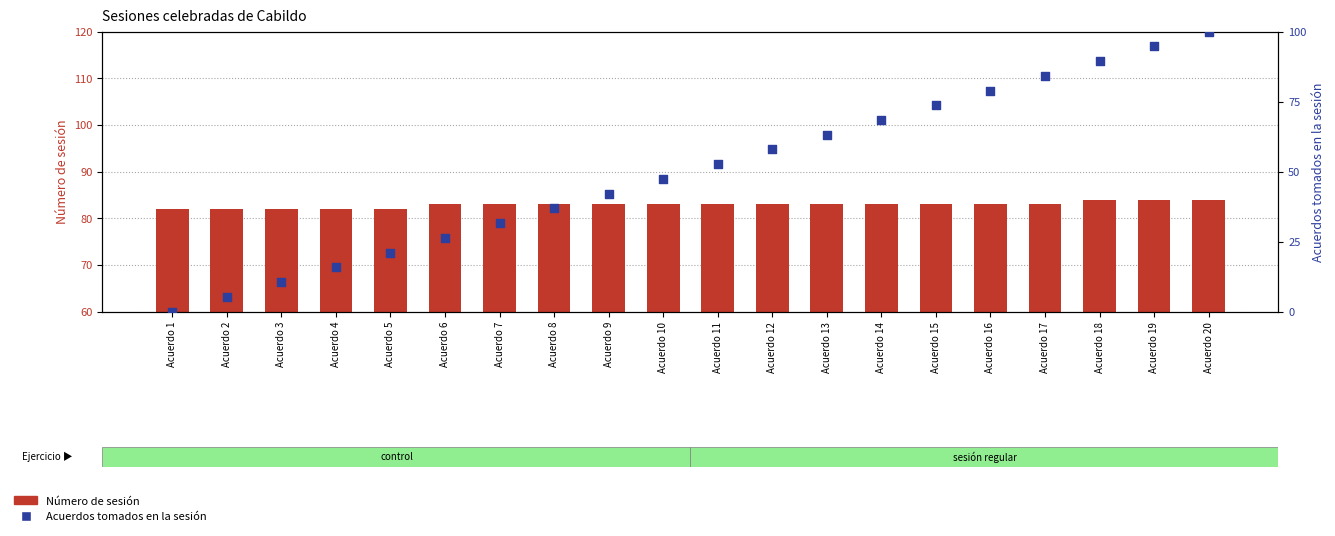

At how many categories does at least one series exceed 27?

20